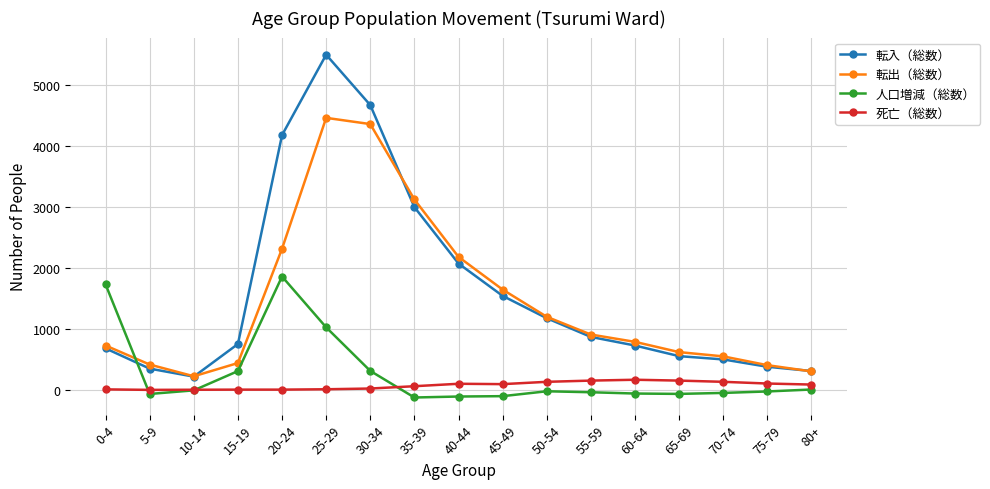

Rank the series by their maximum value, from highest to lowest.

転入（総数）, 転出（総数）, 人口増減（総数）, 死亡（総数）